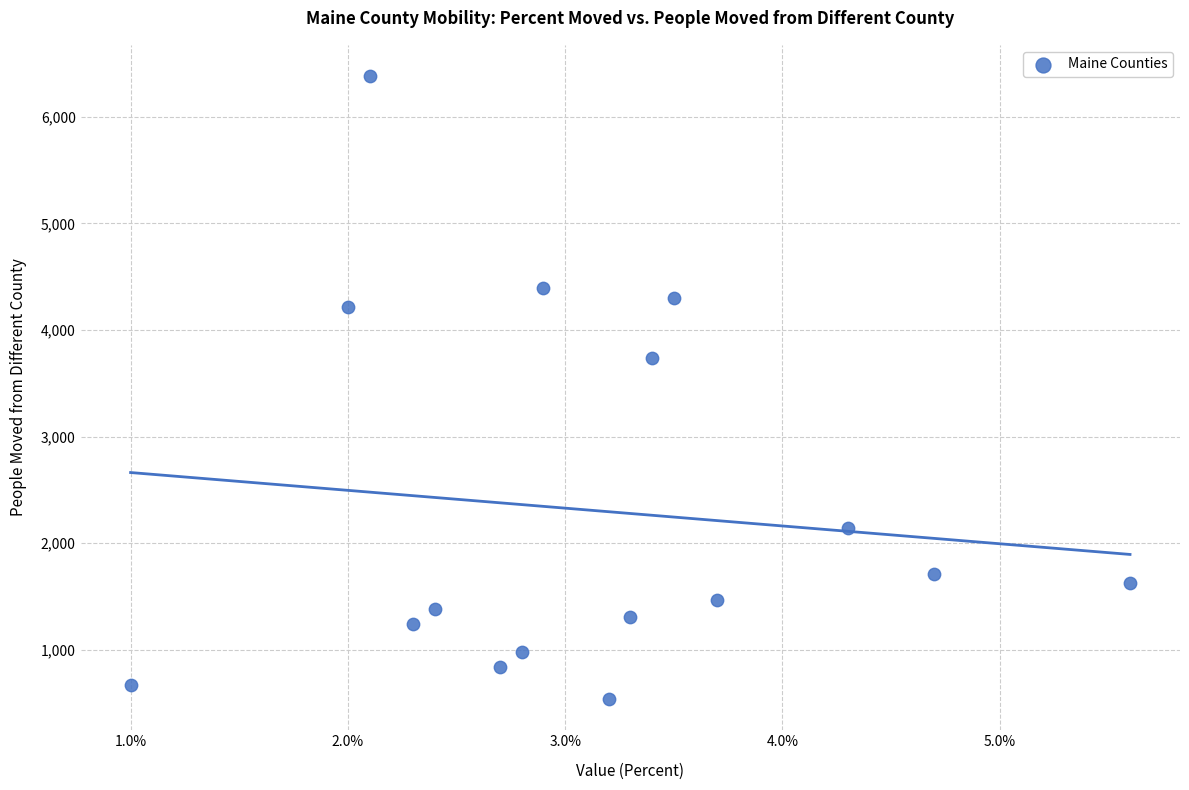

What Y value in the scatter plot is closest to 3460?

3739